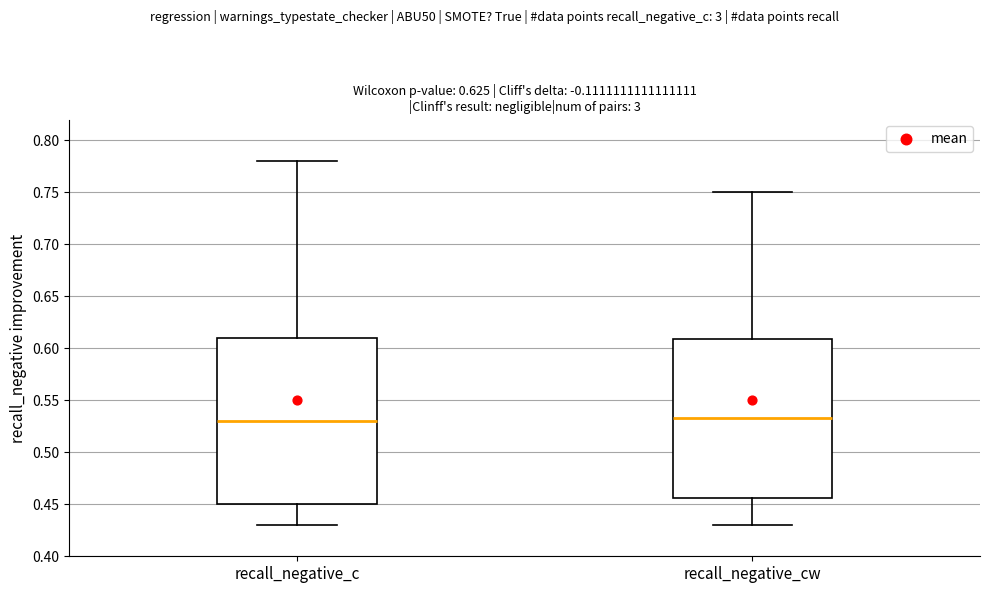

Reading left to right, read every box against the y-axis: the position of its median line, the range the box covers, and the ends of its whiskers. The values are not printed on the chart, so give them approximately, as read against the axis.

recall_negative_c: median 0.530, box 0.450 to 0.610, whiskers 0.430 to 0.780
recall_negative_cw: median 0.535, box 0.455 to 0.610, whiskers 0.430 to 0.750